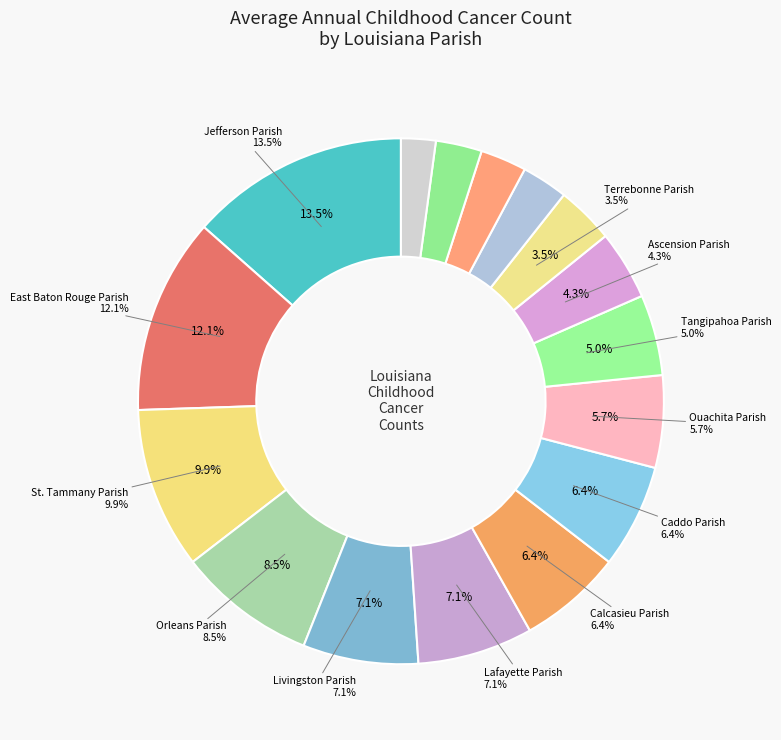

Count the number of slices in the pie.

16